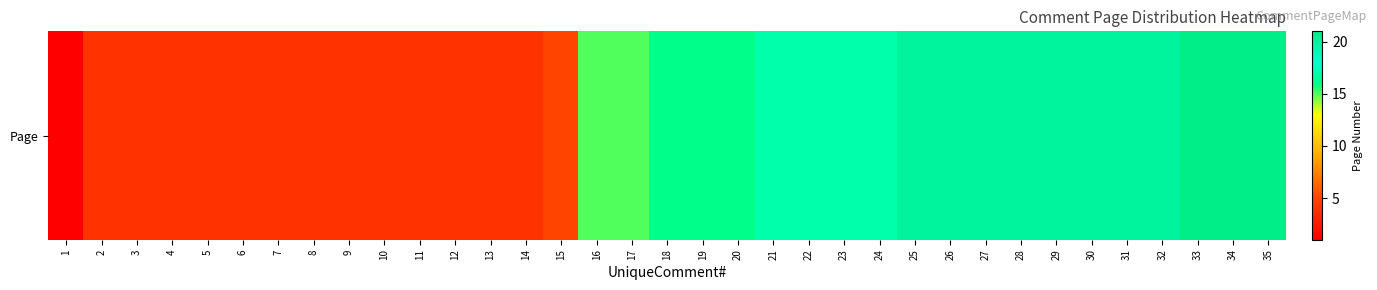

The value at 29 is 20. True or false?

True